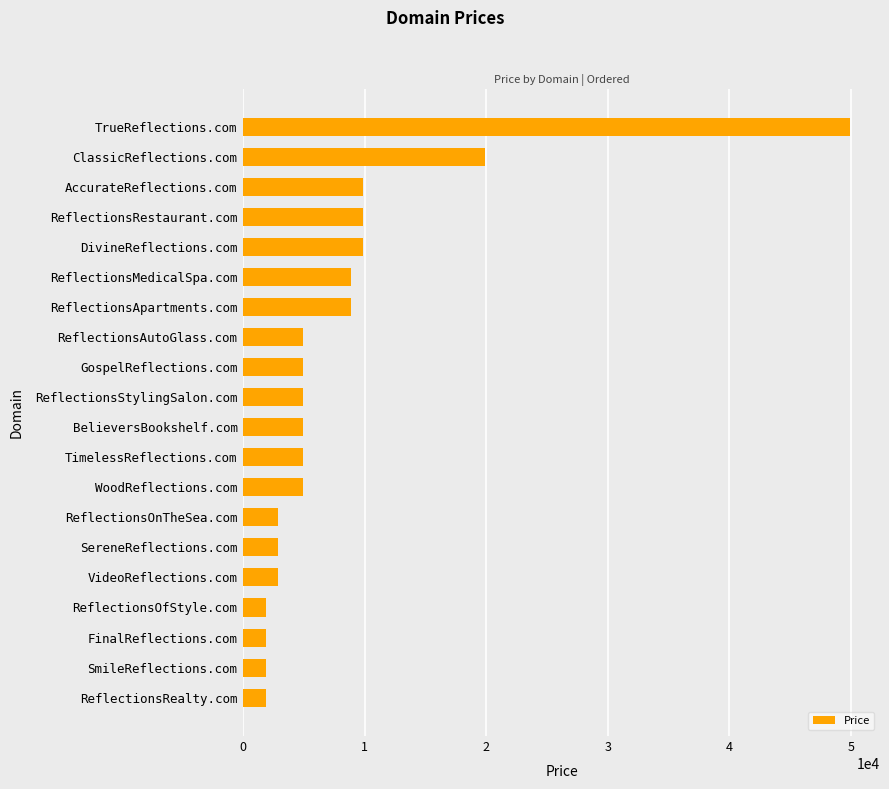

Is it true that the value at ReflectionsOfStyle.com is 1888?

True